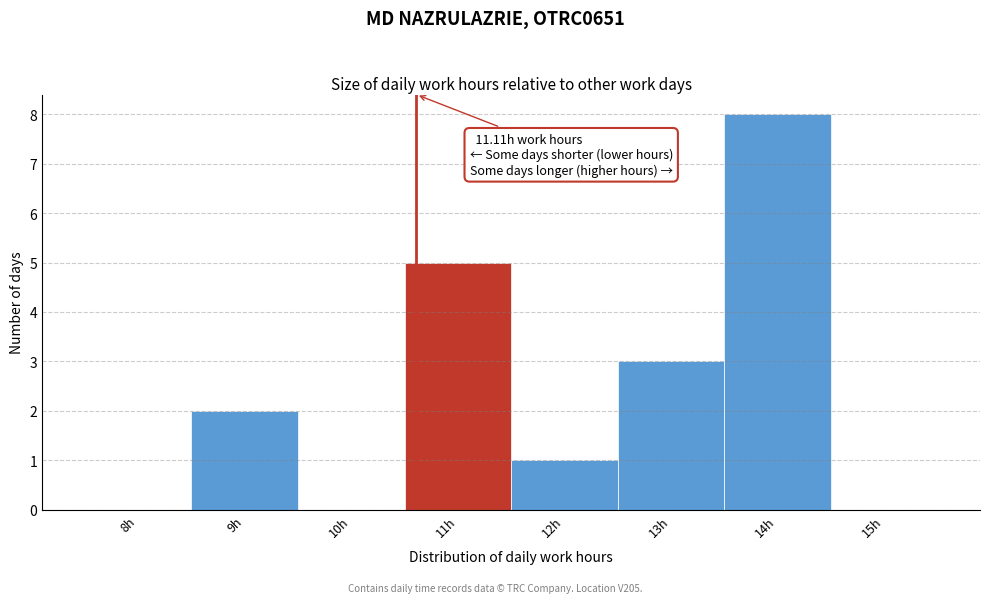

Which has a higher value, 12h or 10h?

12h